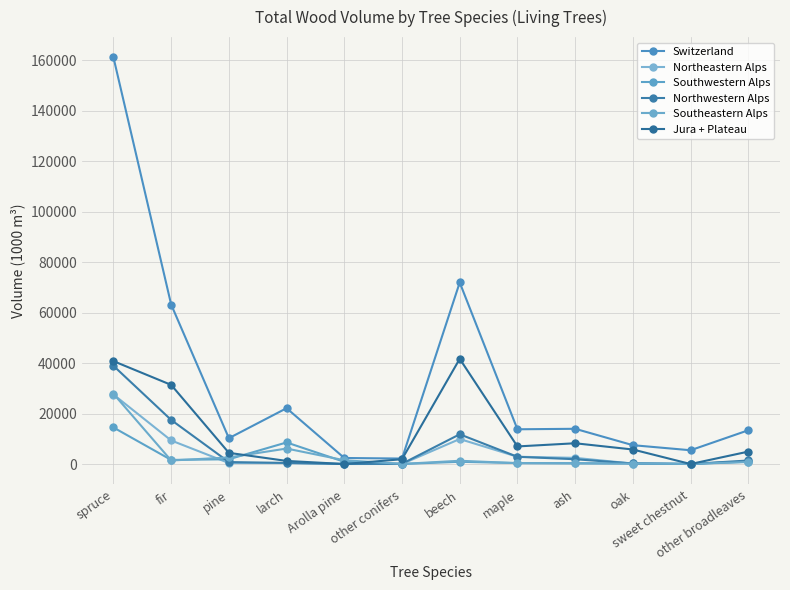

At which category is the sum across all series the highest?

spruce